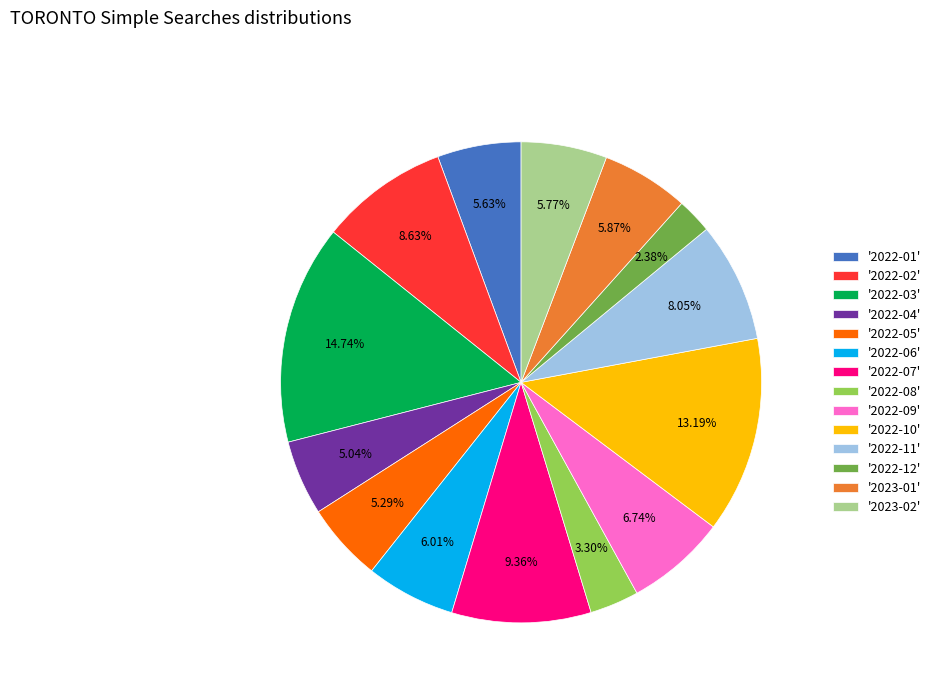

To the nearest percent, what is the difference between the largest and smallest slice percentages?

12%